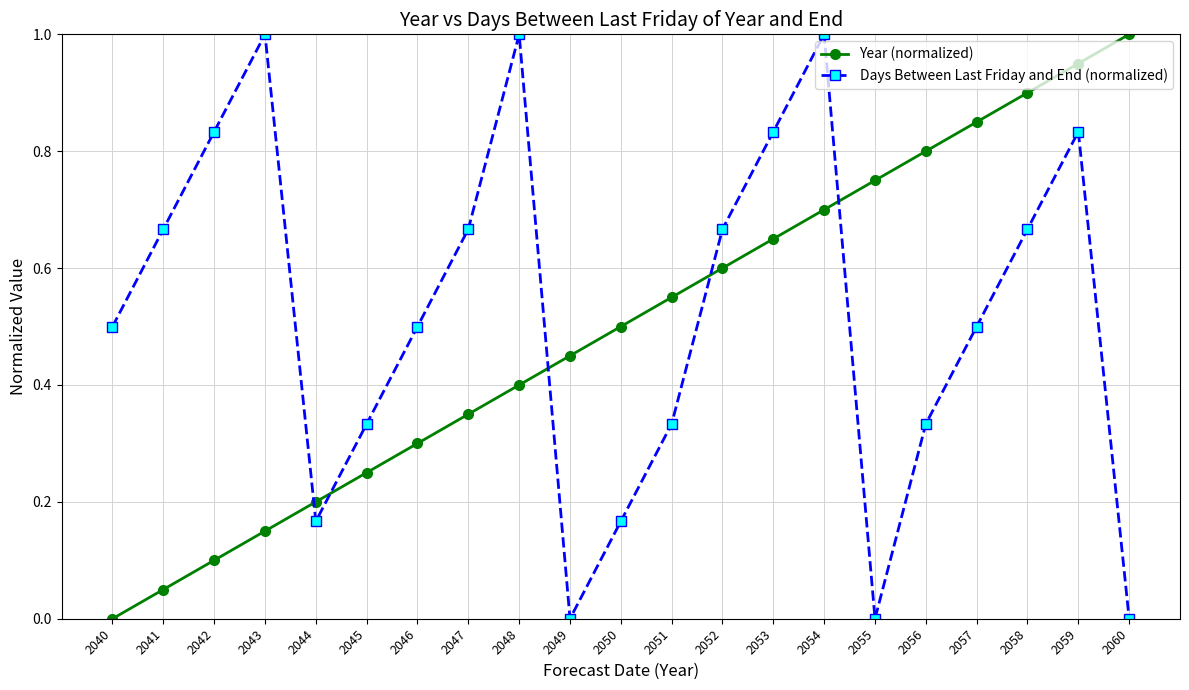

How many data points in Year (normalized) are above 0?

20